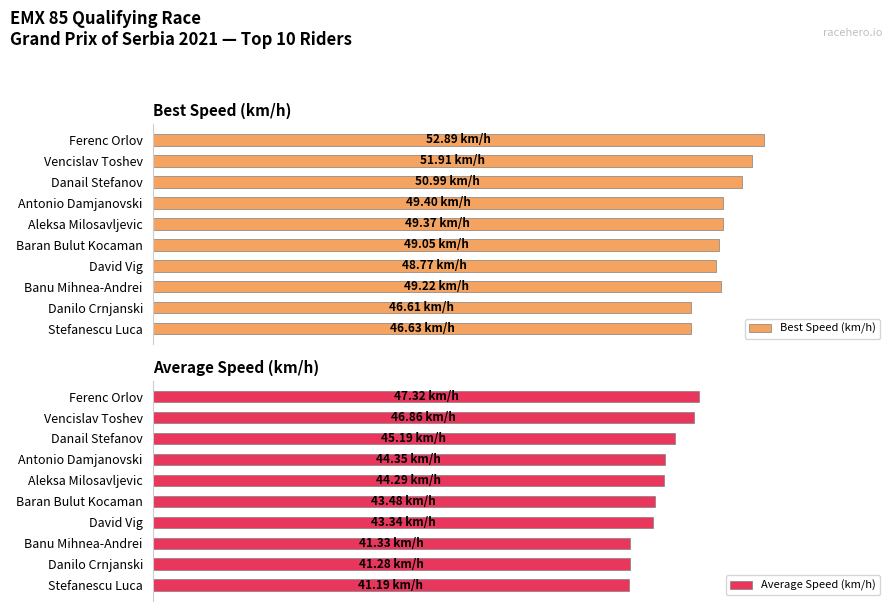

Reading left to right, transcribe all the data shown in this chart.

Best Speed (km/h): 52.9	51.9	51.0	49.4	49.4	49.0	48.8	49.2	46.6	46.6
Average Speed (km/h): 47.3	46.9	45.2	44.4	44.3	43.5	43.3	41.3	41.3	41.2